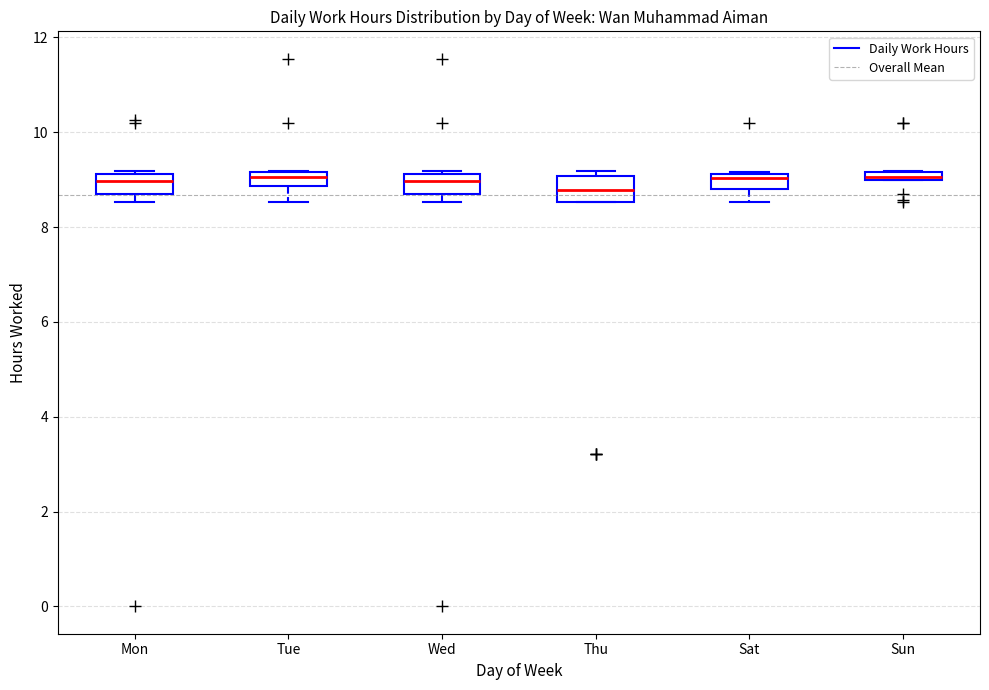

Where does the lower whisker of the box for Sat end on the y-axis? The values are not printed on the chart, so give them approximately, as read against the axis.

8.6